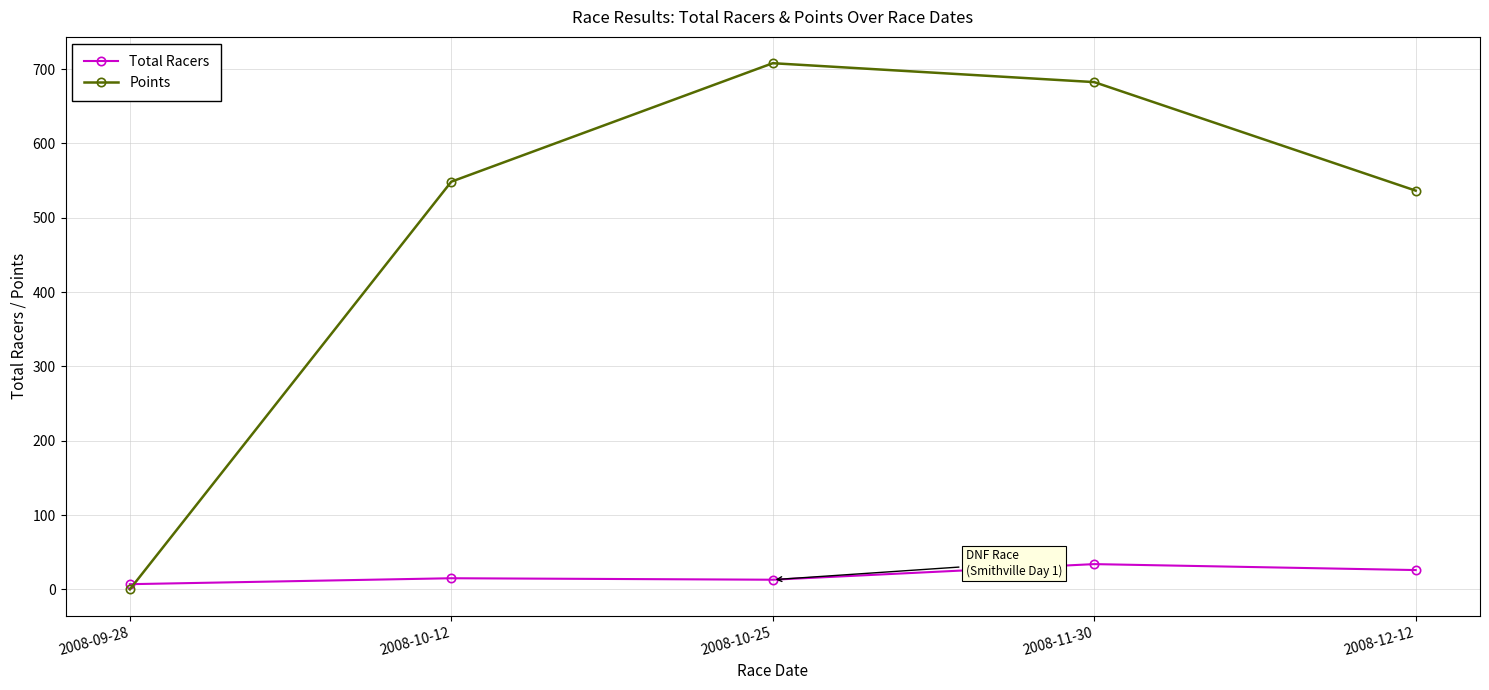

Which label corresponds to the largest value in the chart?

2008-10-25